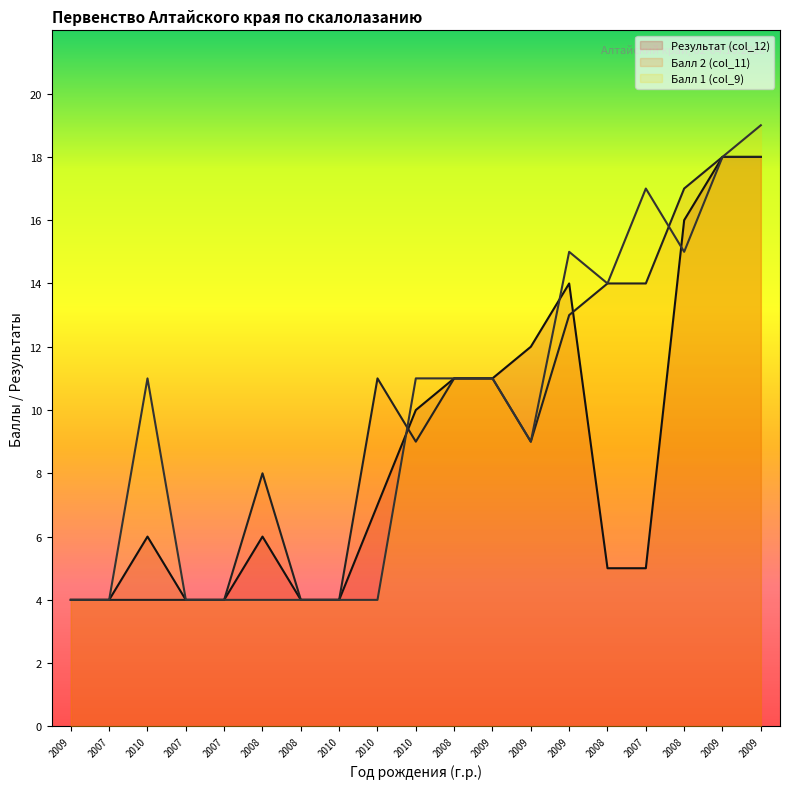

Is it true that Балл 2 (col_11) equals 9 at 2009?

True